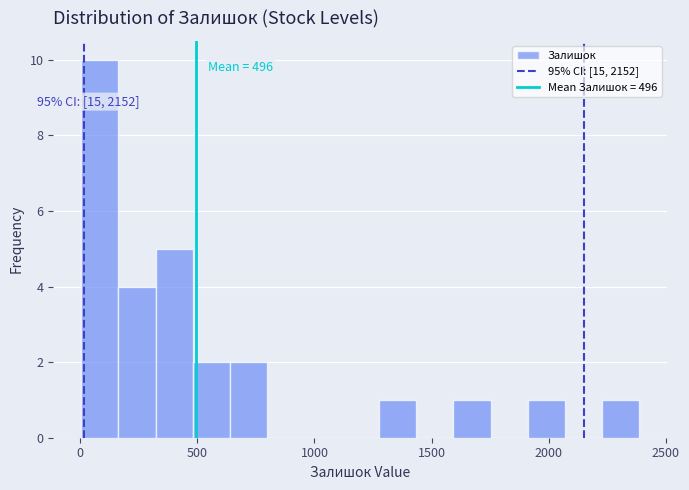

Around what value on the x-axis is the tallest bar? Give the approximate position of its centre, as read against the axis.

100